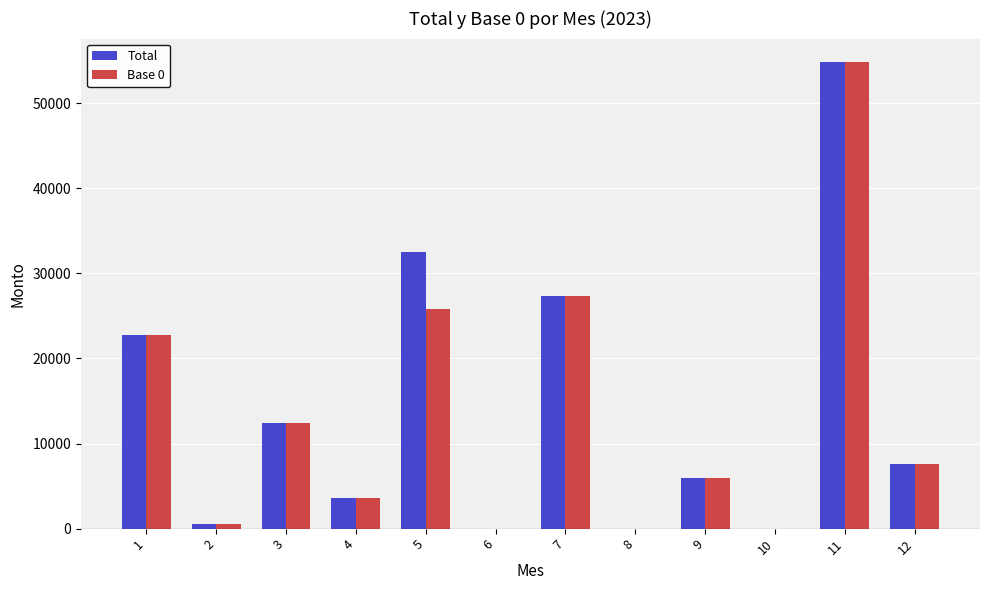

What is the greatest value displayed?

54850.5